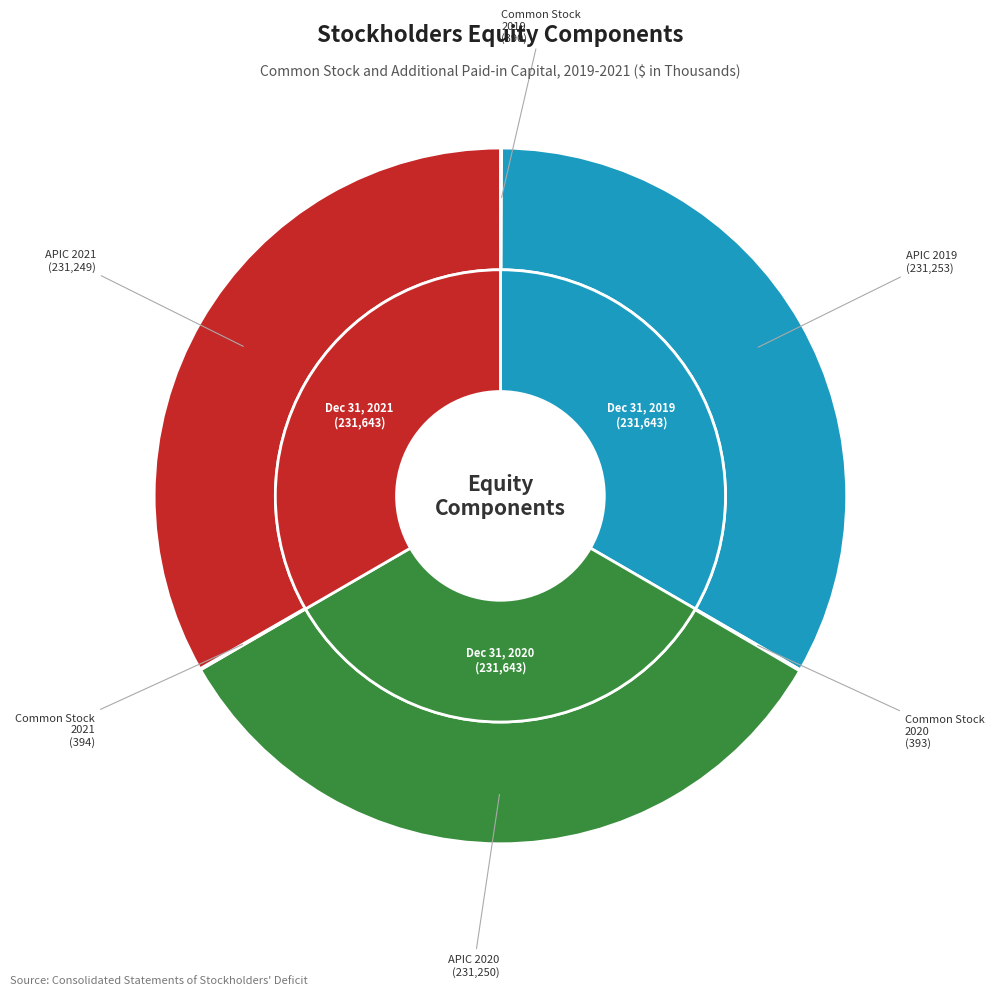

The Additional Paid-in Capital 2020 slice represents 27% of the pie. True or false?

False